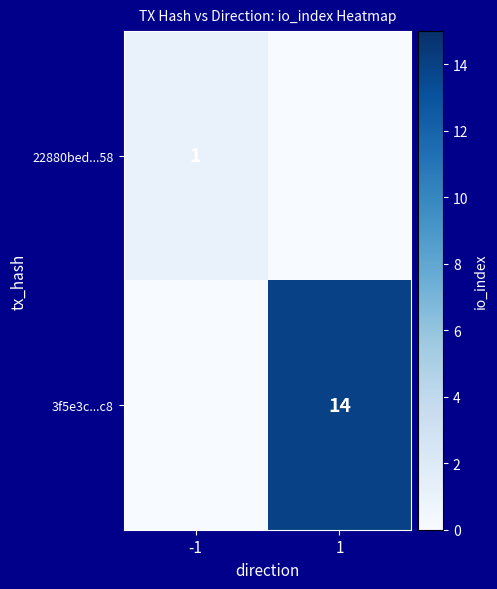

The value of 22880bed...58 at -1 is 0. True or false?

False